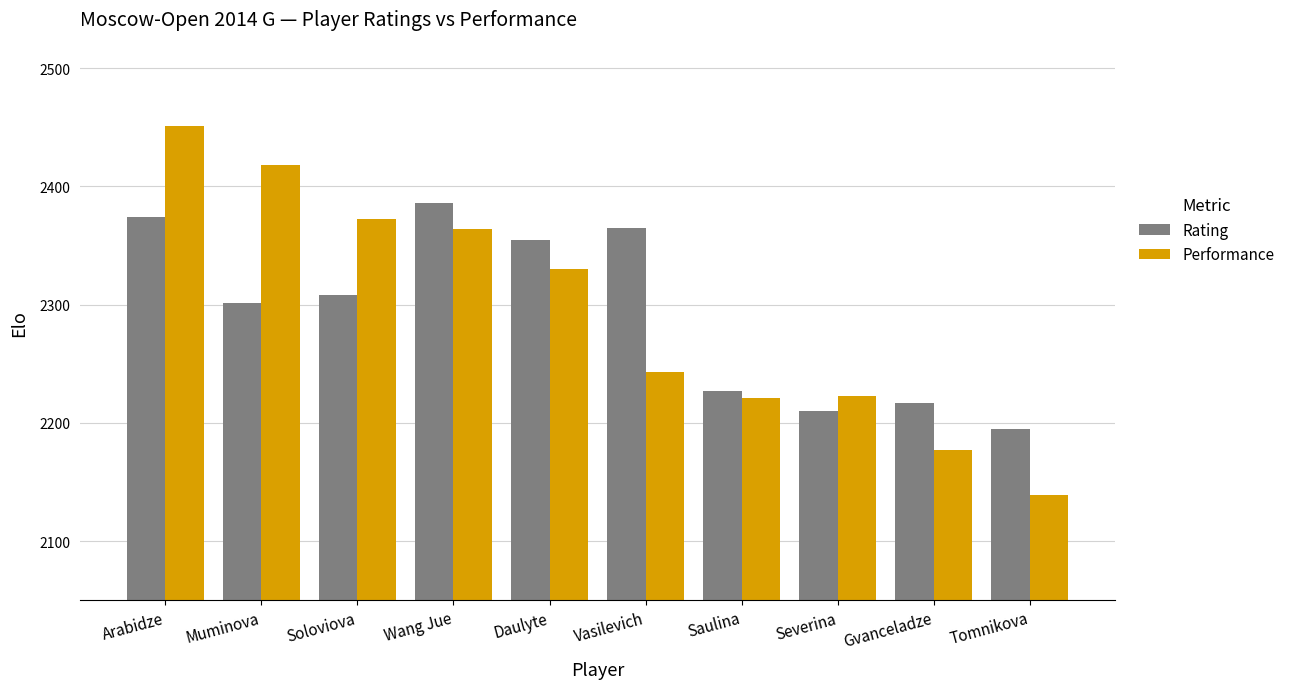

What is the approximate value of Rating at Saulina?

2227